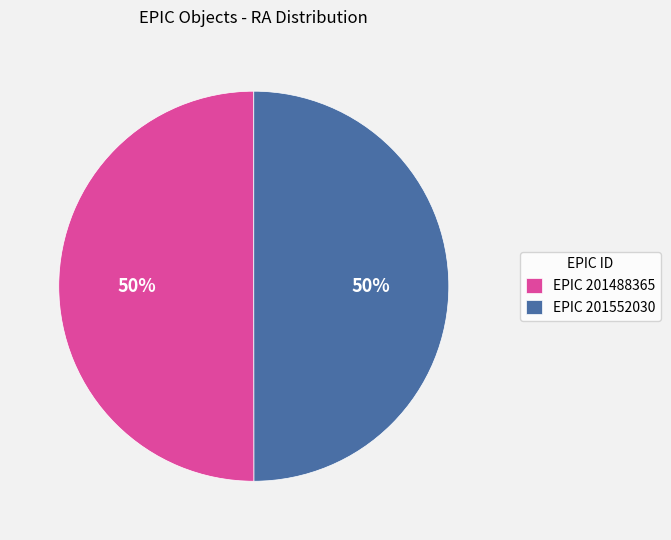

What is the ratio of the value at EPIC 201552030 to the value at EPIC 201488365?

1.0